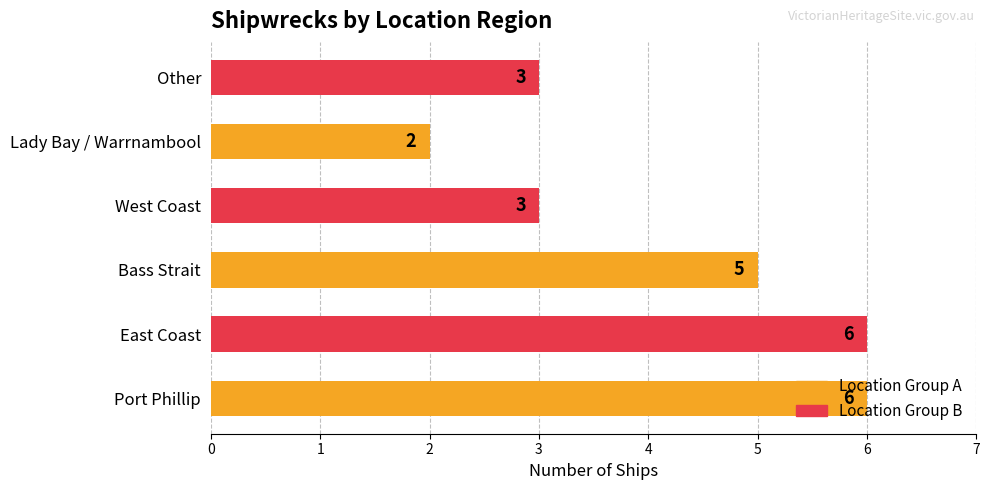

Count the number of categories in the chart.

6